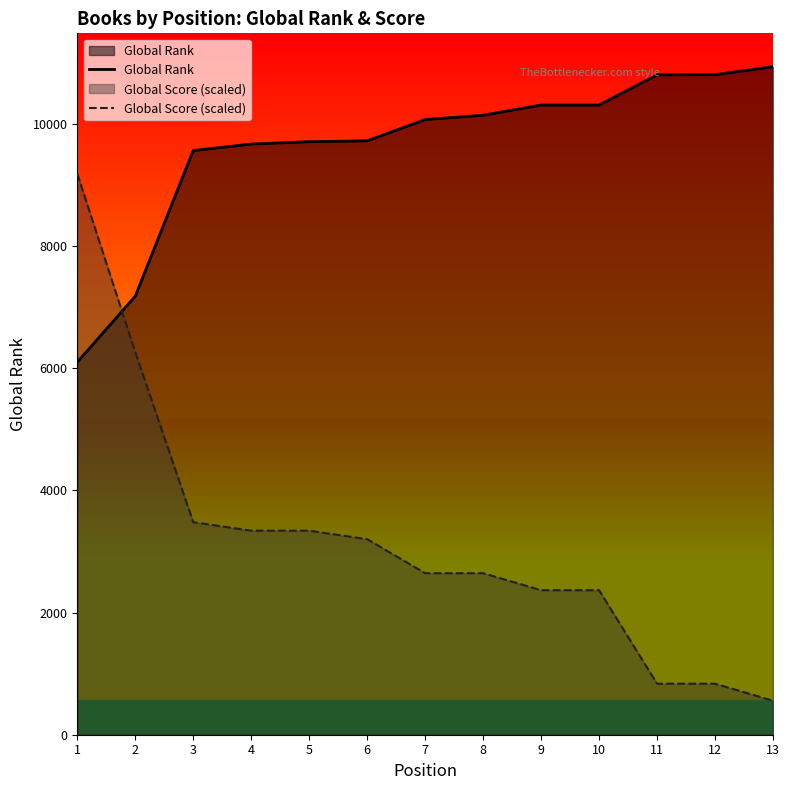

List the series in order of their overall mean, highest first.

Global Rank, Global Score (scaled)